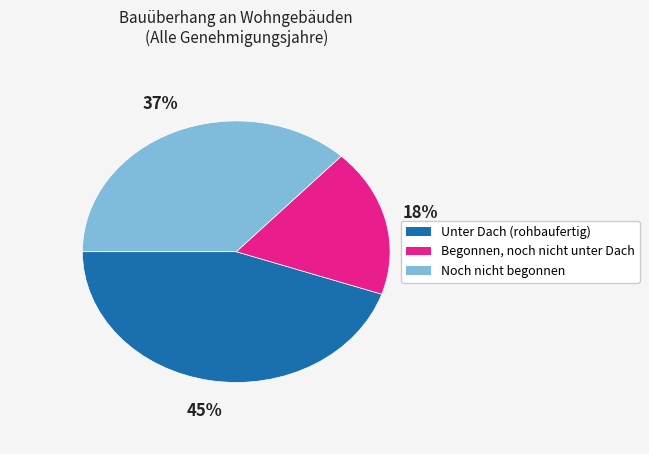

Which slice is the smallest?

Begonnen, noch nicht unter Dach